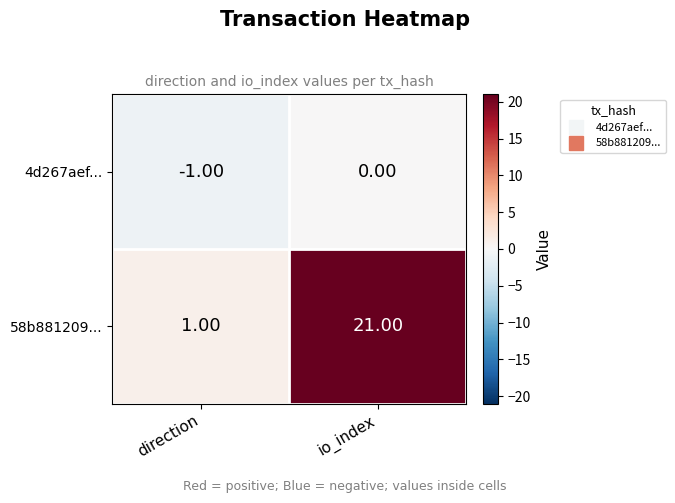

What is the average value of the 58b881209... series?

11